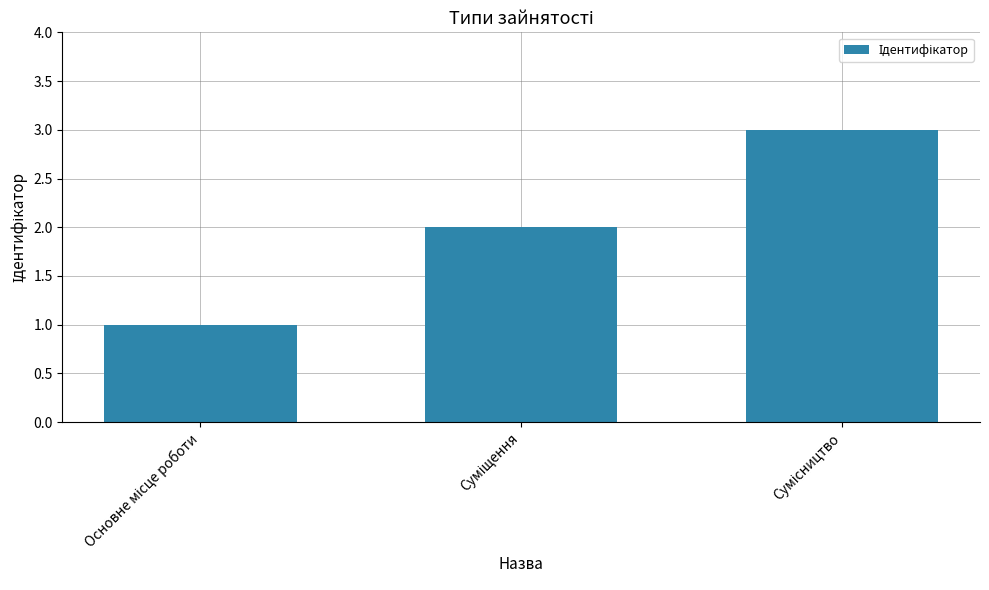

What is the greatest value displayed?

3